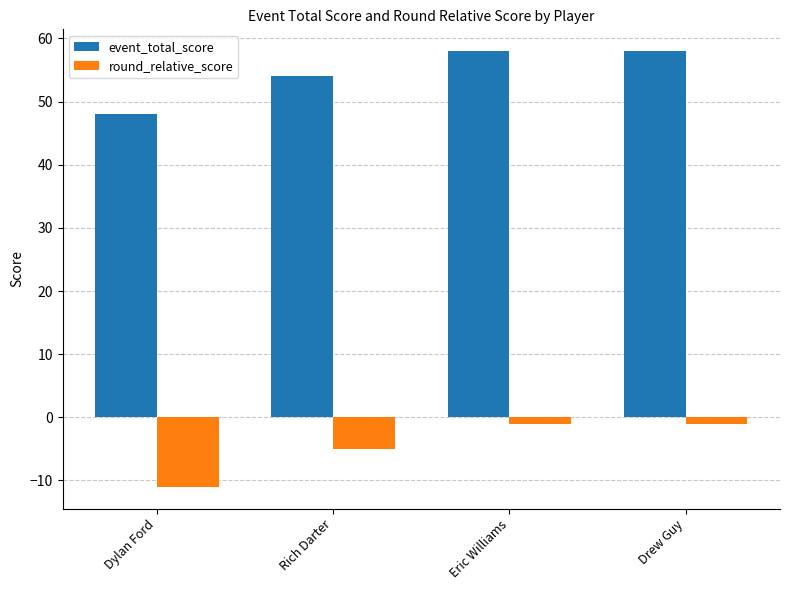

Is it true that round_relative_score equals -11 at Dylan Ford?

True